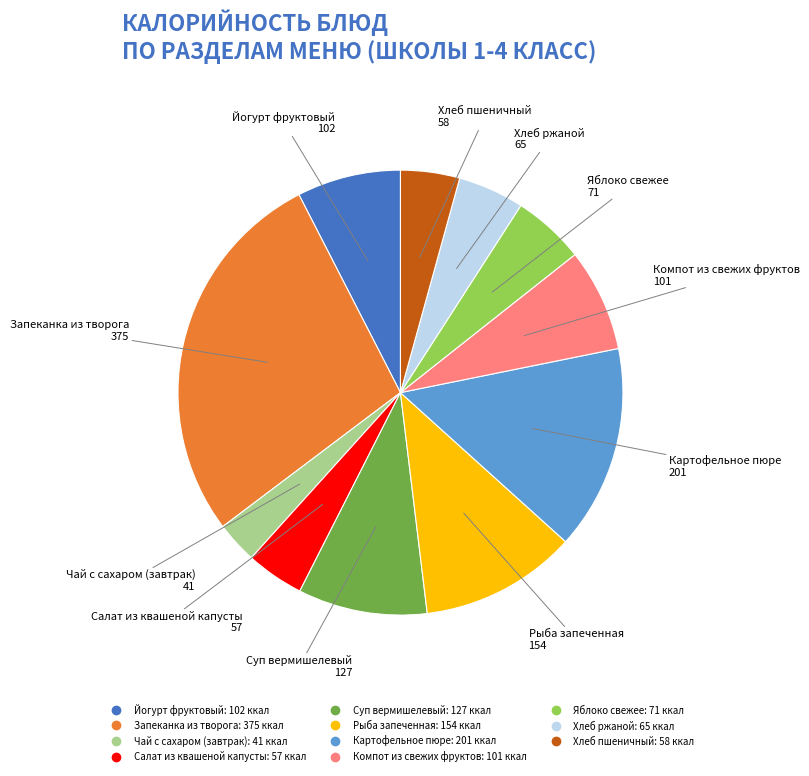

Is the sum of Запеканка из творога and Компот из свежих фруктов greater than half?

No